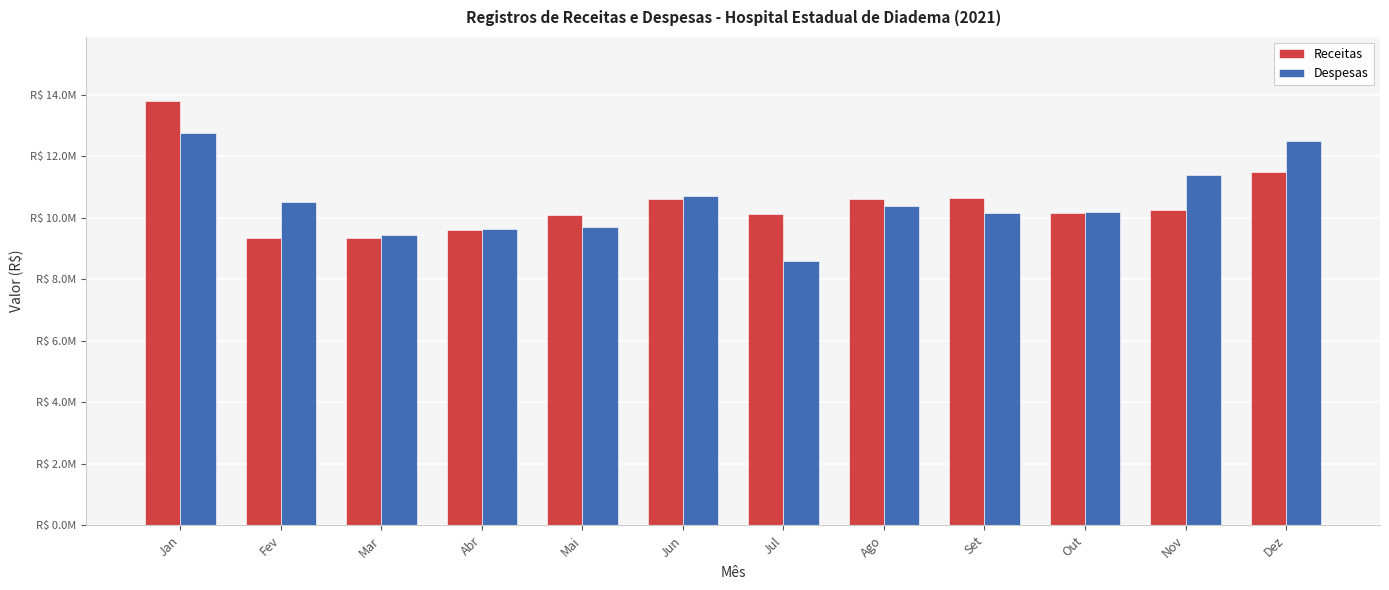

At which label is Receitas closest to 11582360?

Dez